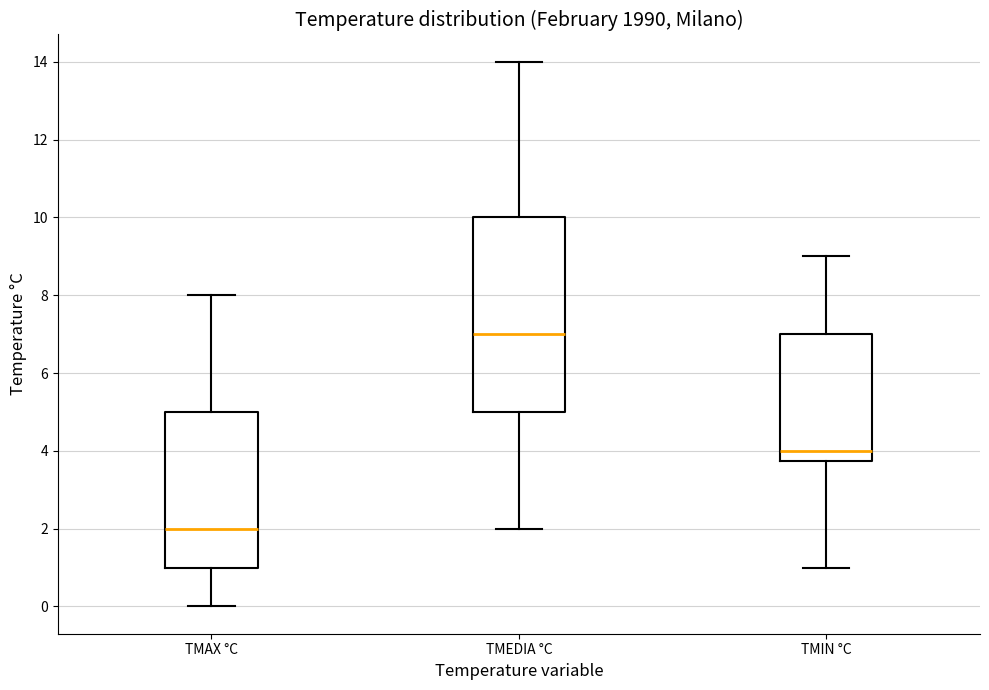

Where does the lower whisker of the box for TMEDIA °C end on the y-axis? The values are not printed on the chart, so give them approximately, as read against the axis.

2.0